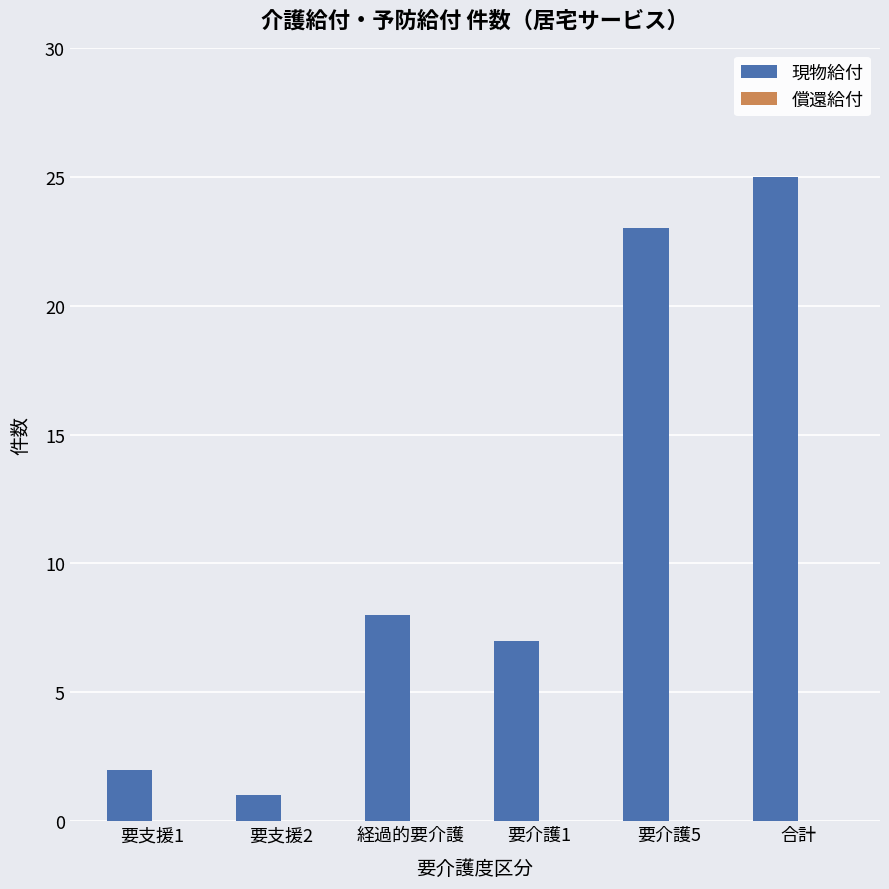

Reading right to left, list all the values displayed in this chart.

合計=25	要介護5=23	要介護1=7	経過的要介護=8	要支援2=1	要支援1=2